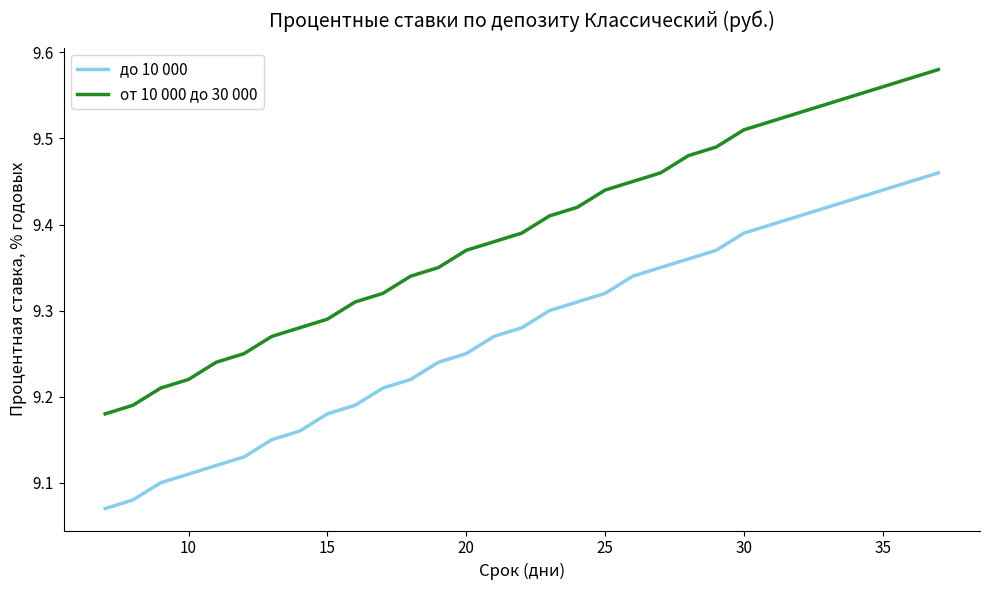

Rank the series by their maximum value, from lowest to highest.

до 10 000, от 10 000 до 30 000